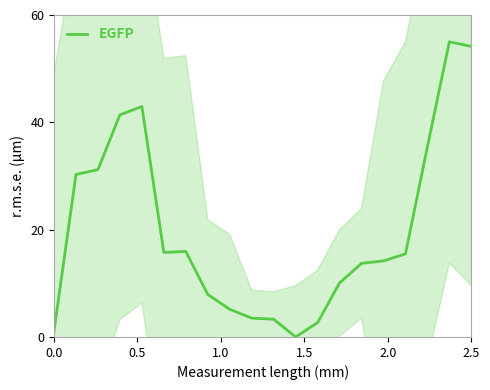

How many points are lower than both their immediate neighbors (excluding endpoints)?

2